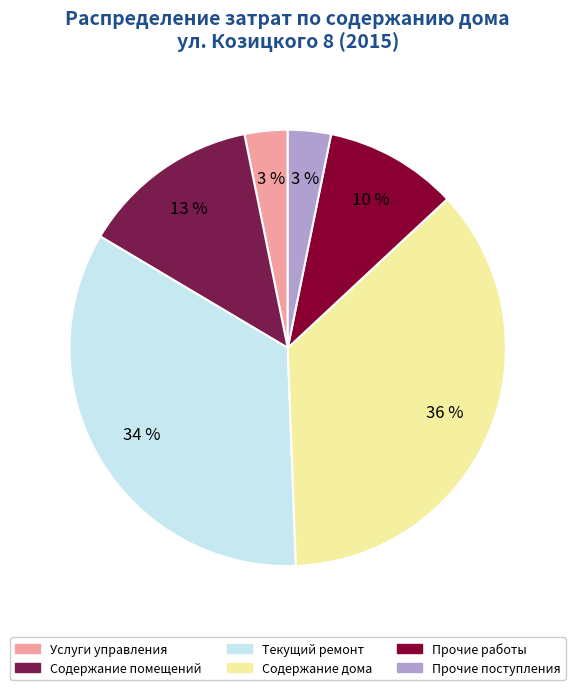

Count the number of slices in the pie.

6